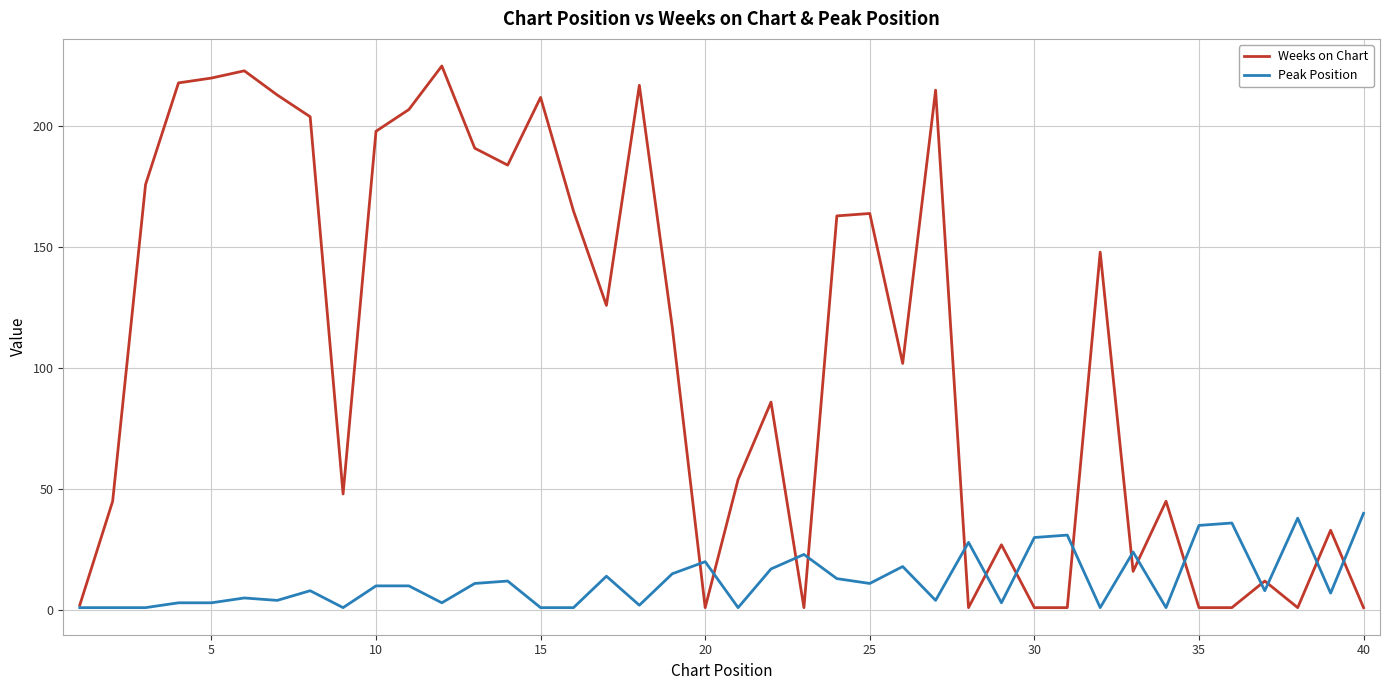

What is the sum of all Weeks on Chart values?

4265